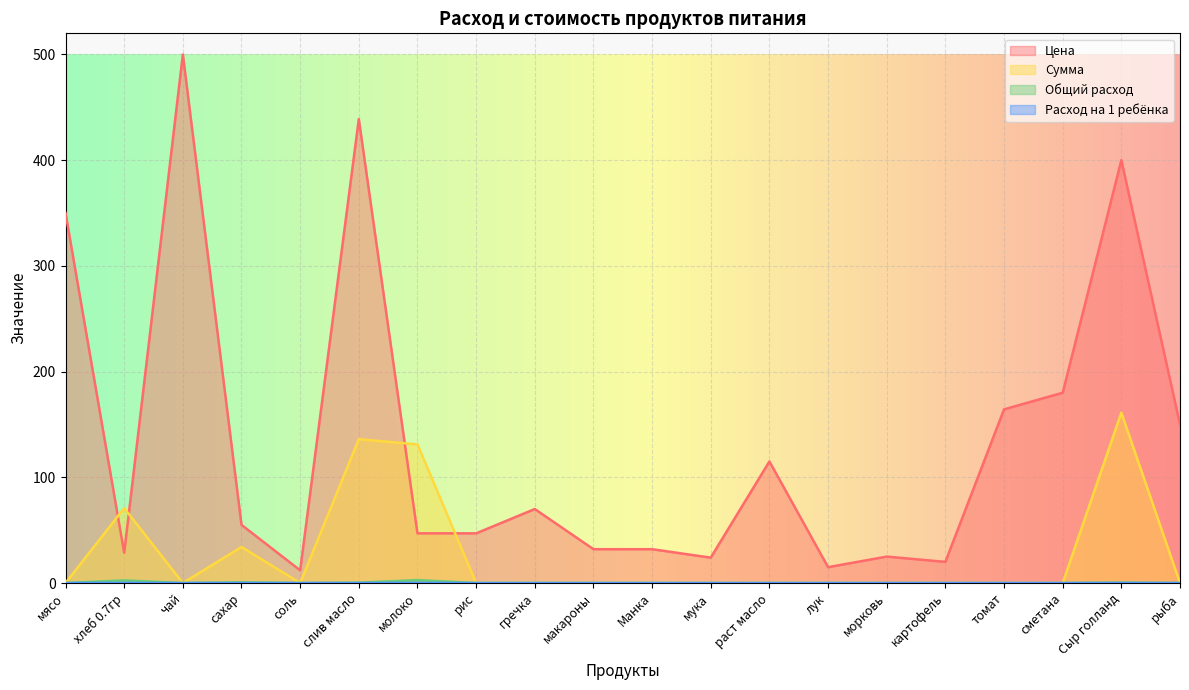

What is the difference between the highest and lowest values at макароны?

32.0